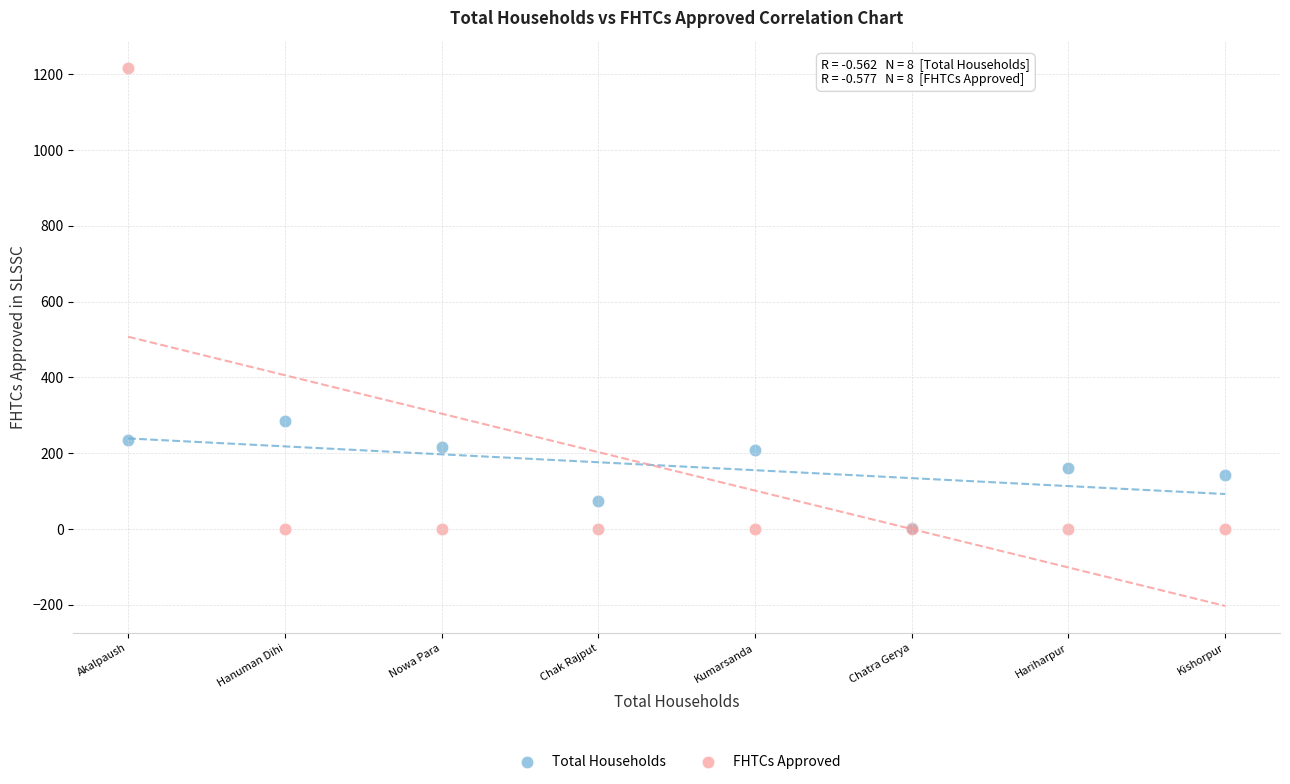

Across all series, what Y value is closest to 609?

285